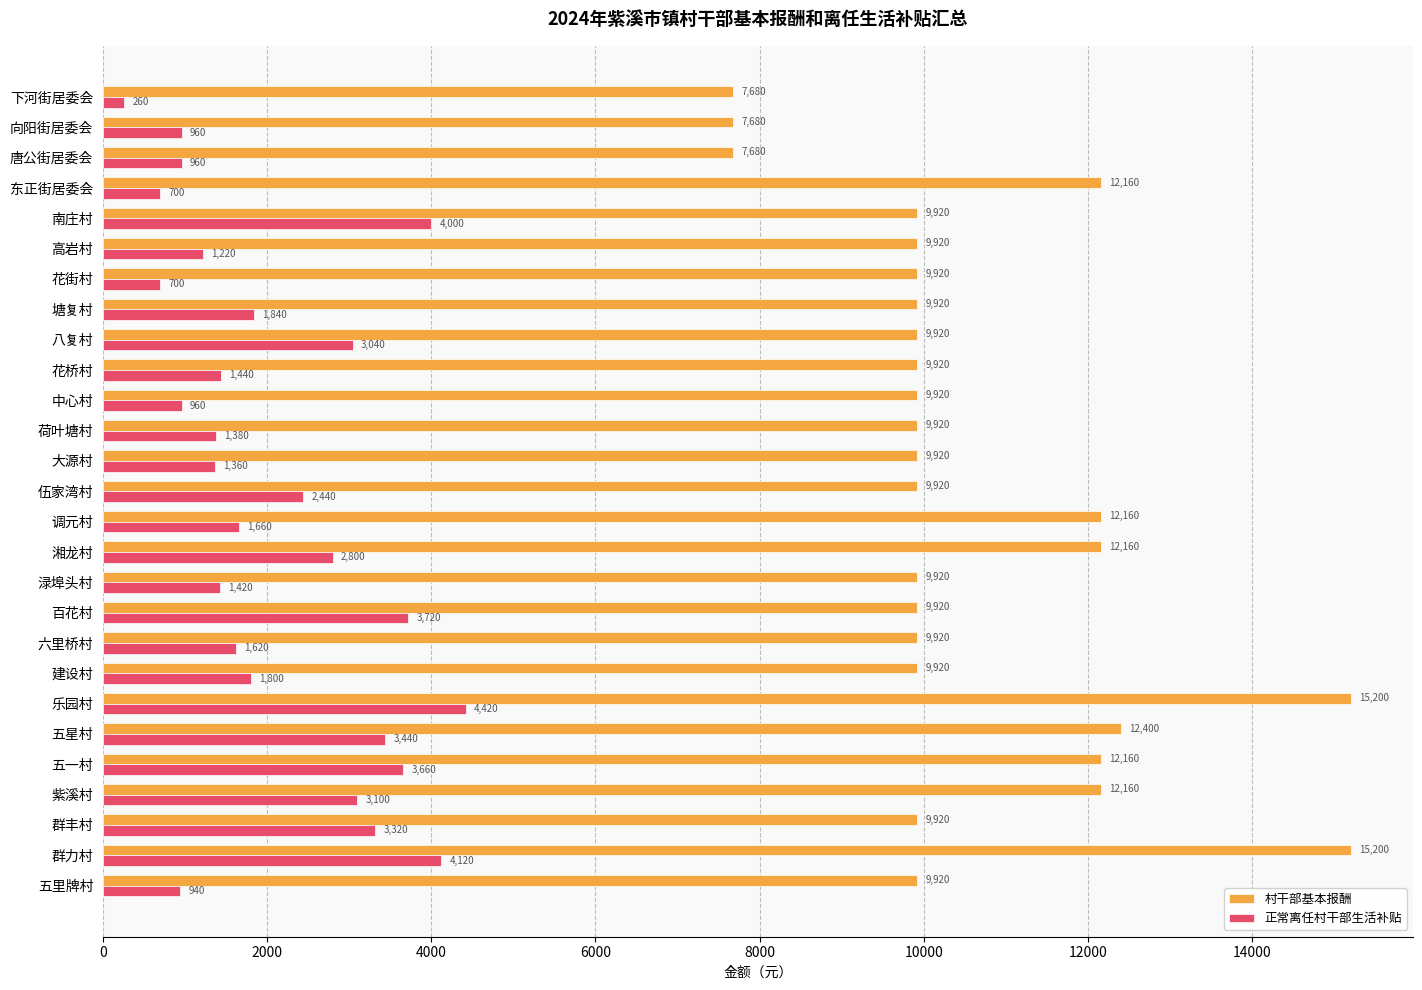

What is the difference between the highest and lowest values at 渌埠头村?

8500